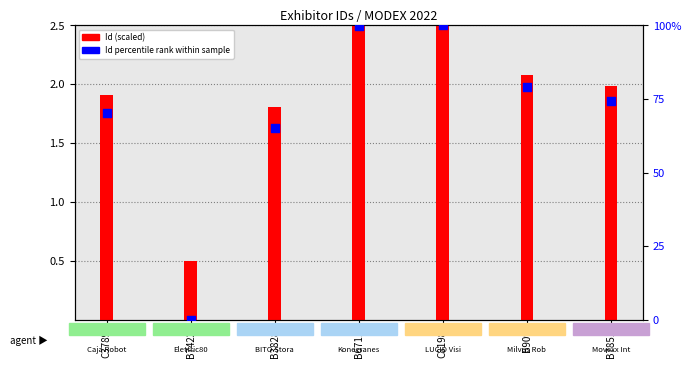

At which category is the sum across all series the highest?

C8198